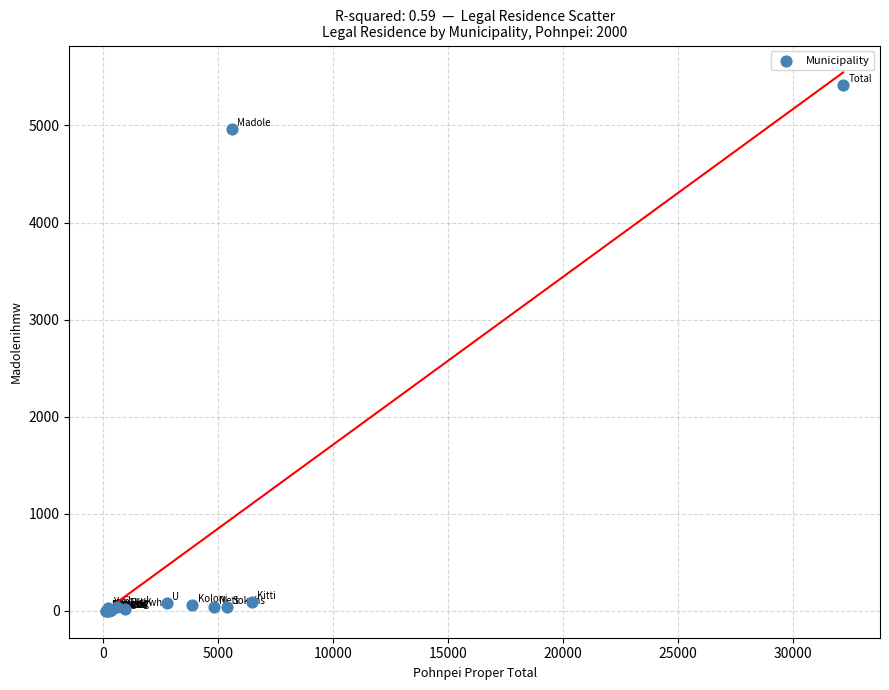

What Y value in the scatter plot is closest to 2710?

4963